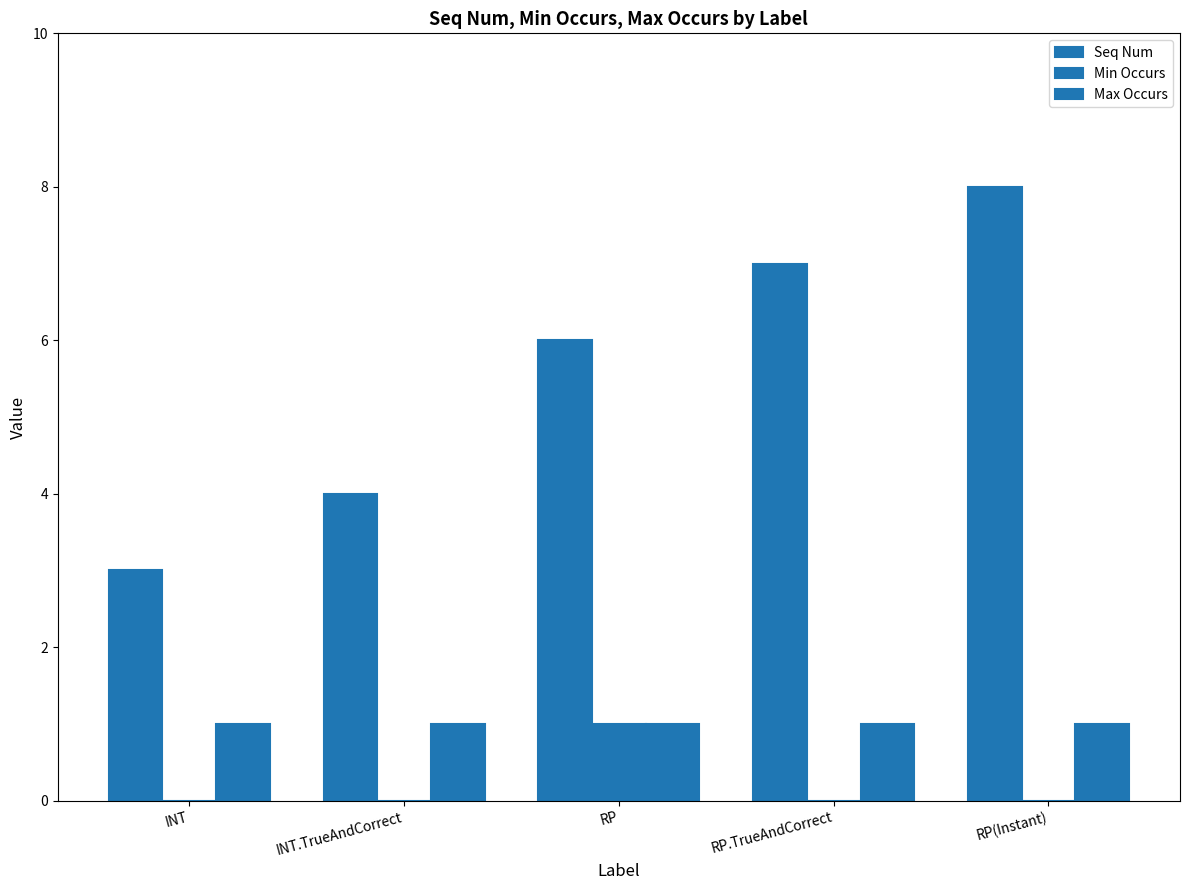

Count the number of data series in this chart.

3